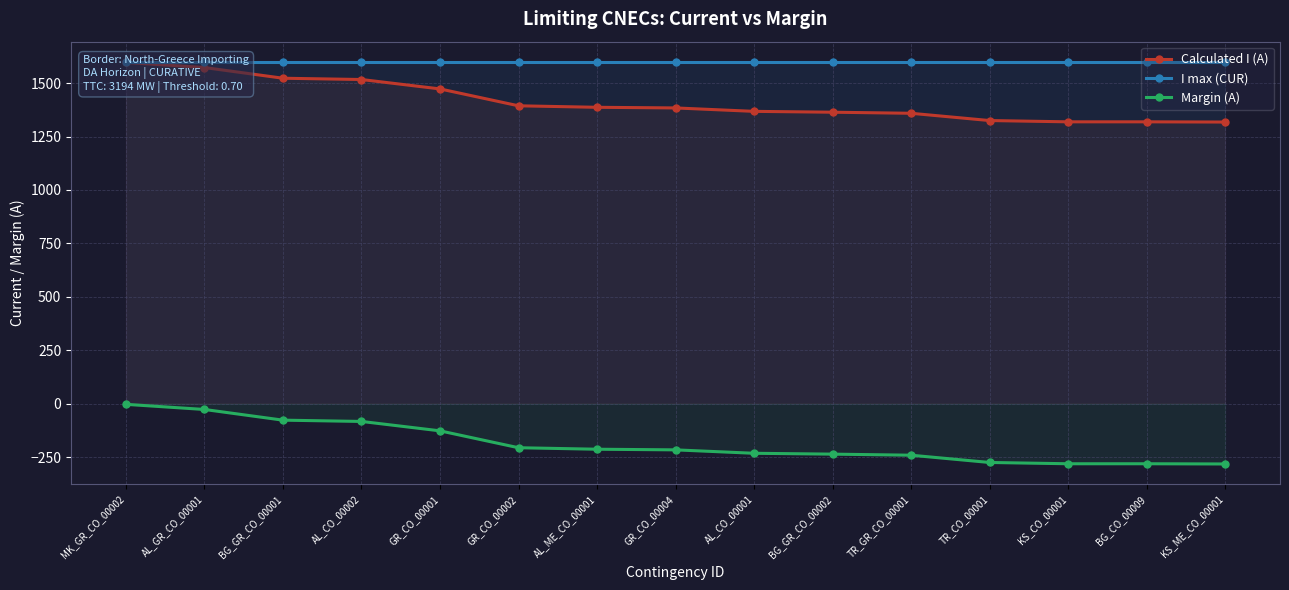

Is it true that Margin (A) equals -125 at BG_GR_CO_00001?

False